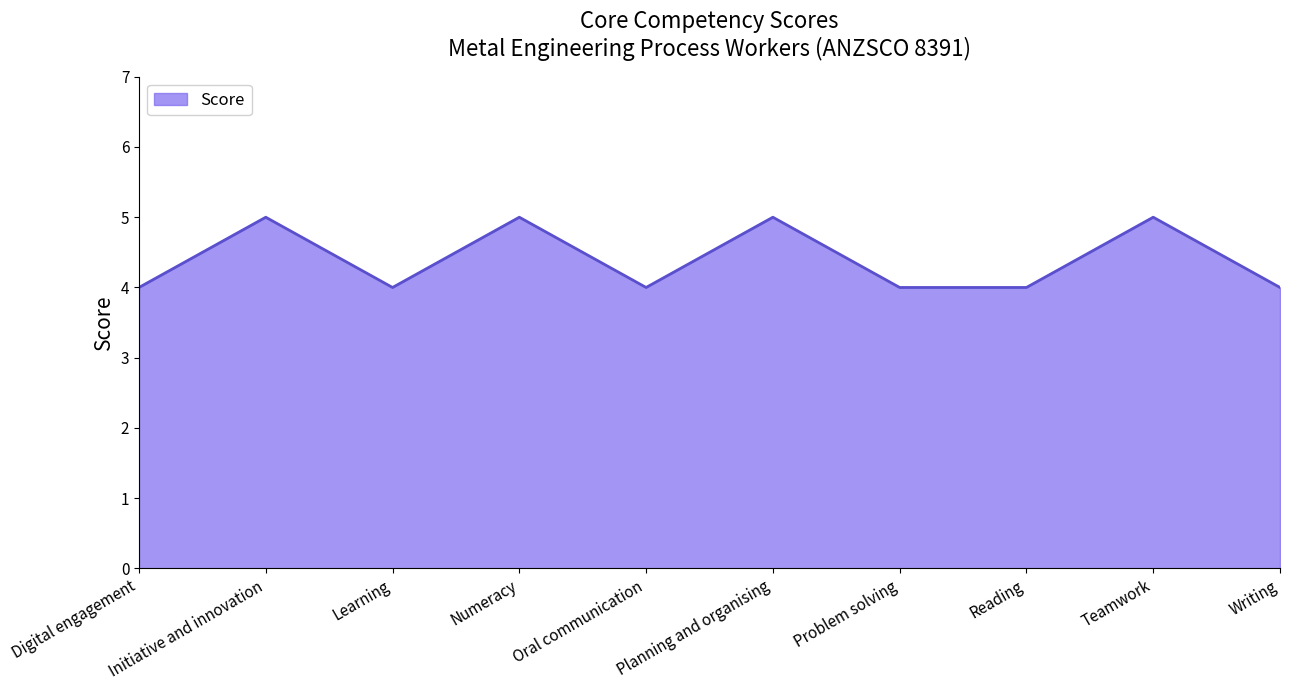

What position from the left is Teamwork?

9